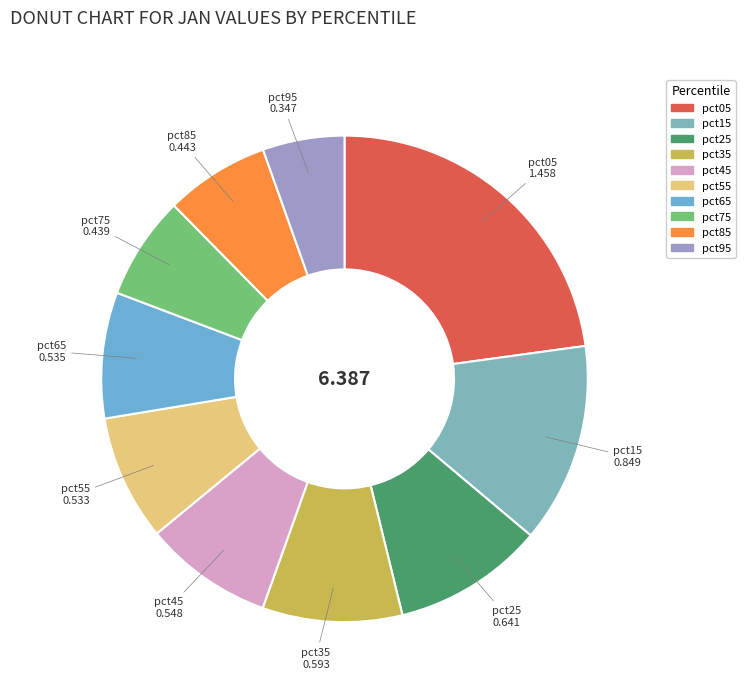

Which slice is the smallest?

pct95